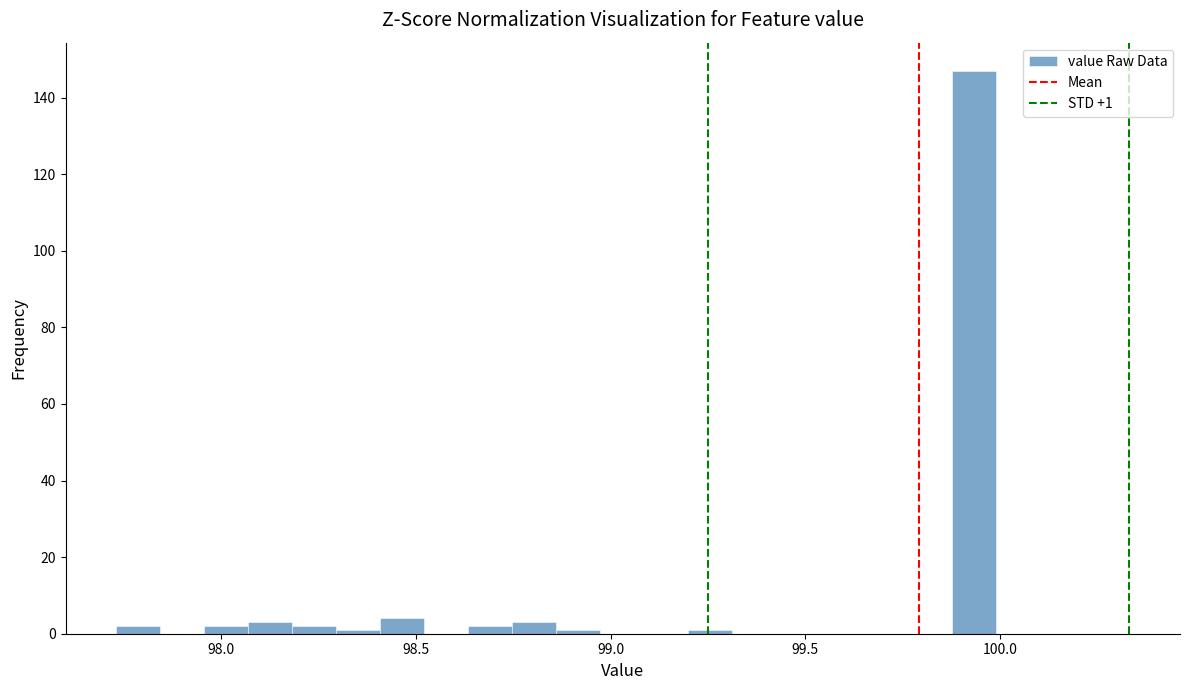

Around what value on the x-axis is the tallest bar? Give the approximate position of its centre, as read against the axis.

99.95